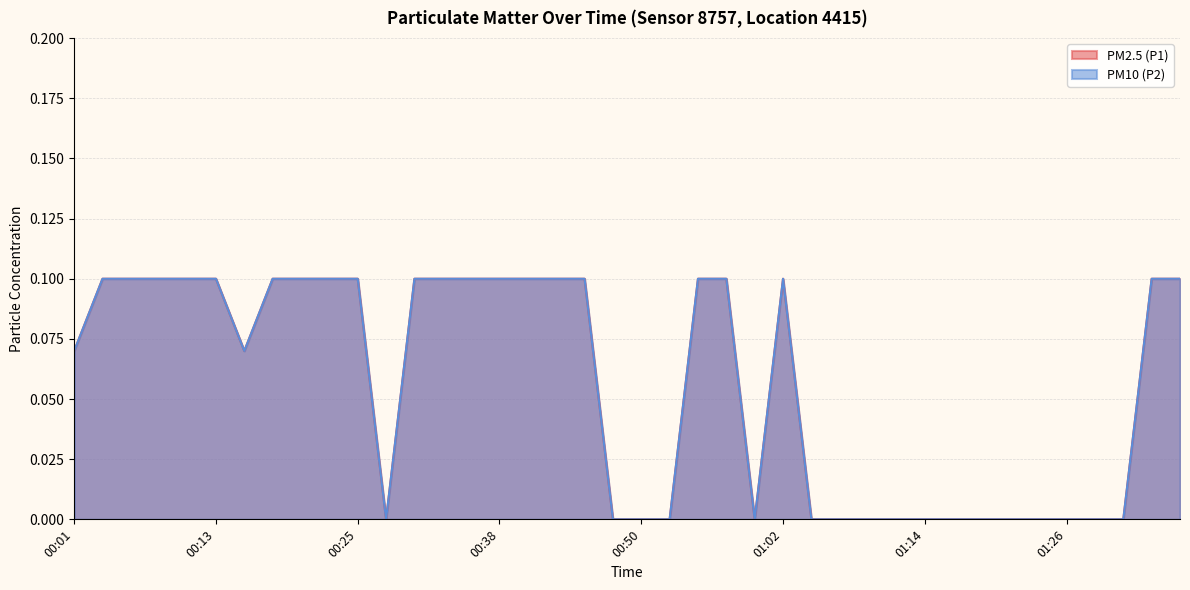

List the labels in order of PM2.5 (P1) value, largest first.

00:04, 00:06, 00:08, 00:11, 00:13, 00:18, 00:21, 00:23, 00:25, 00:30, 00:33, 00:35, 00:38, 00:40, 00:42, 00:45, 00:55, 00:57, 01:02, 01:33, 01:36, 00:01, 00:16, 00:28, 00:47, 00:50, 00:52, 00:59, 01:04, 01:07, 01:09, 01:12, 01:14, 01:16, 01:19, 01:21, 01:24, 01:26, 01:29, 01:31